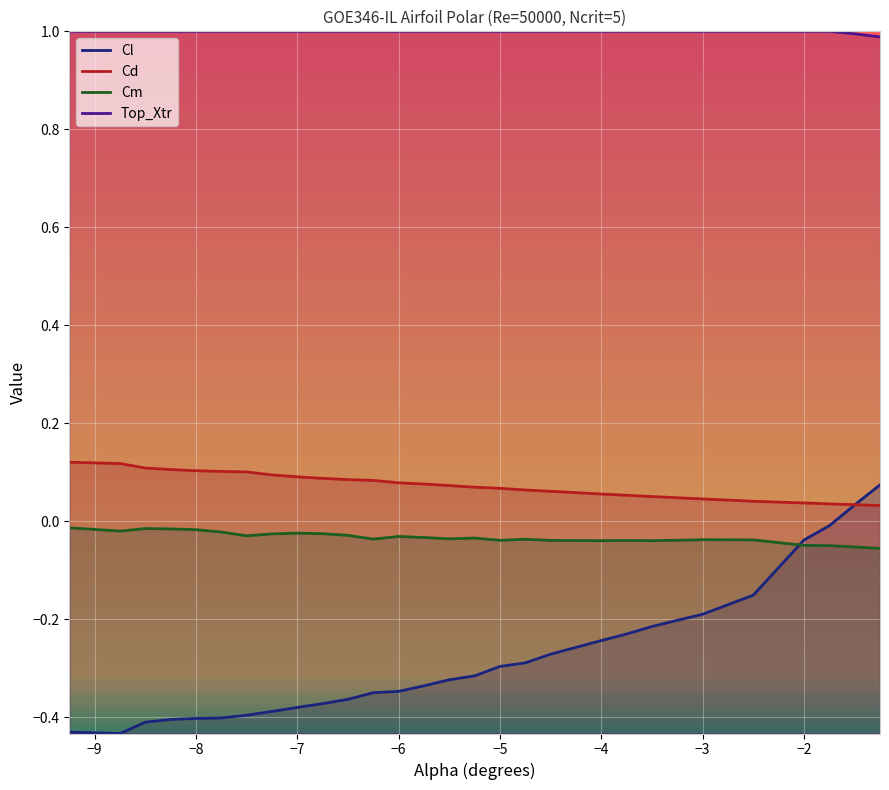

At −8, list the series in order from smallest to largest.

Cl, Cm, Cd, Top_Xtr